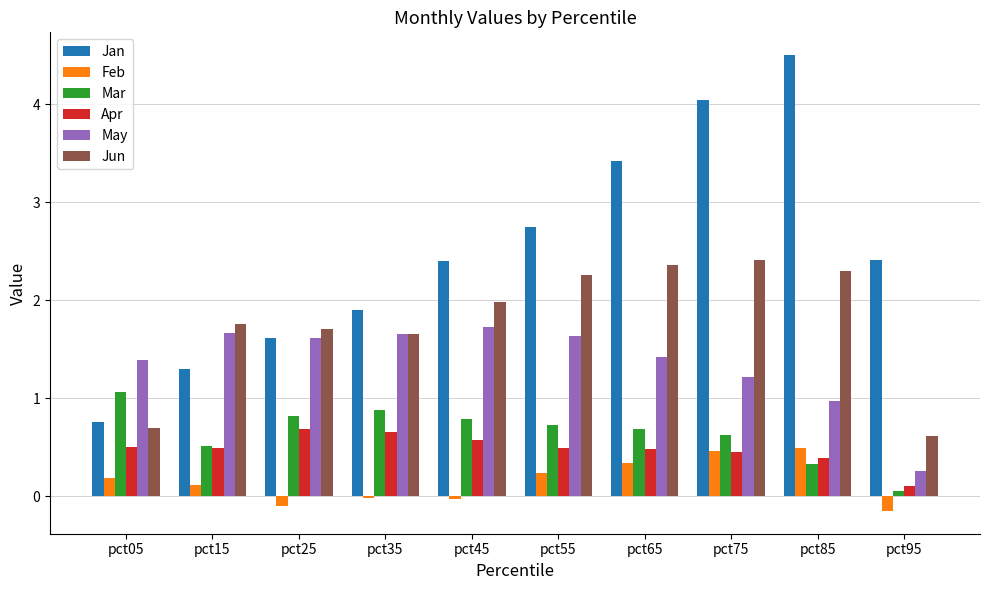

True or false: Jun has a value of 2.4 at pct65.

True